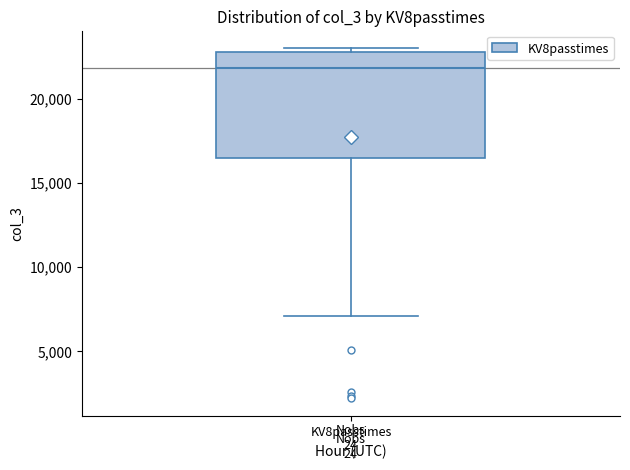

Where does the median line of the box for KV8passtimes sit on the y-axis? The values are not printed on the chart, so give them approximately, as read against the axis.

22000